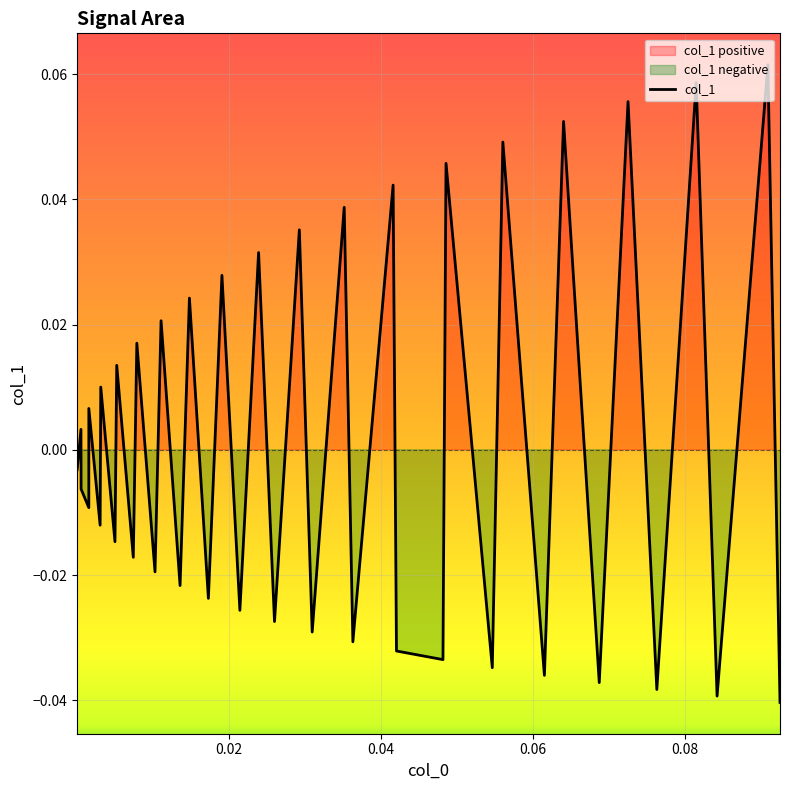

How many distinct data groups are displayed?

1